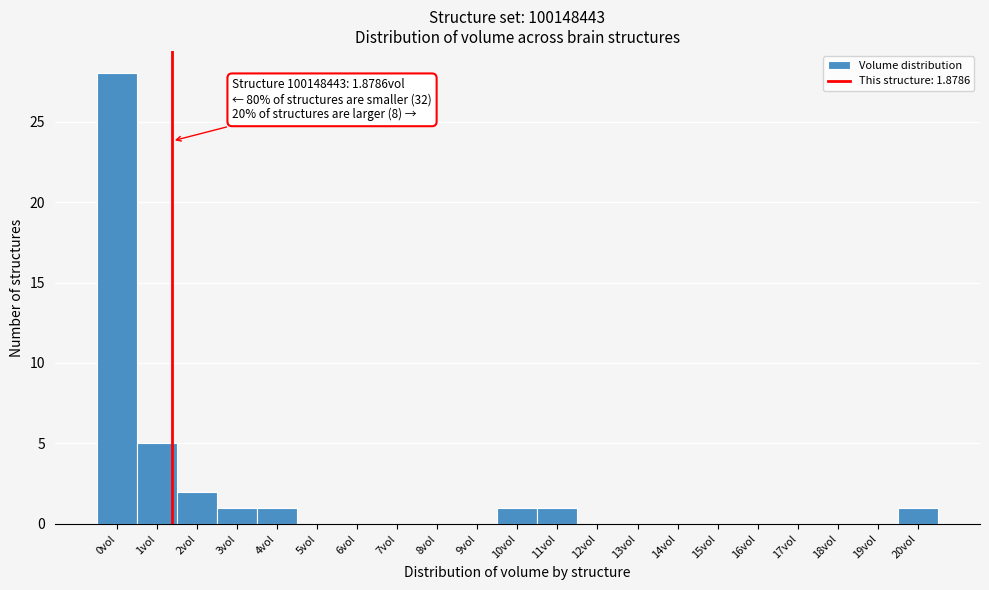

Reading right to left, list all the values displayed in this chart.

20vol=1	19vol=0	18vol=0	17vol=0	16vol=0	15vol=0	14vol=0	13vol=0	12vol=0	11vol=1	10vol=1	9vol=0	8vol=0	7vol=0	6vol=0	5vol=0	4vol=1	3vol=1	2vol=2	1vol=5	0vol=28